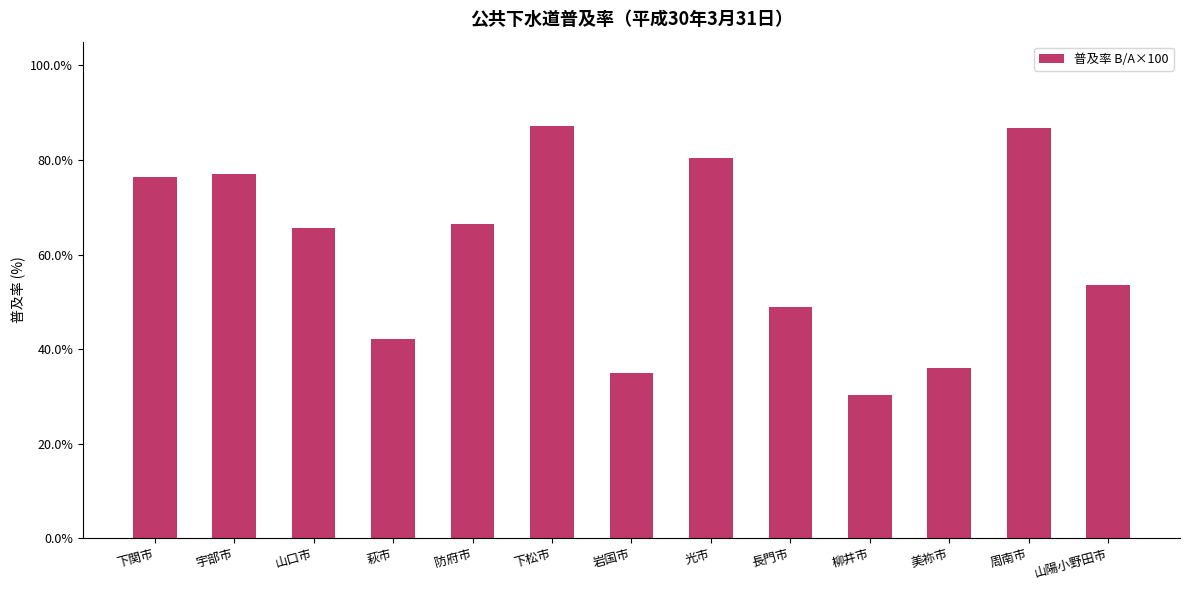

Is it true that the value at 柳井市 is 30.3?

True